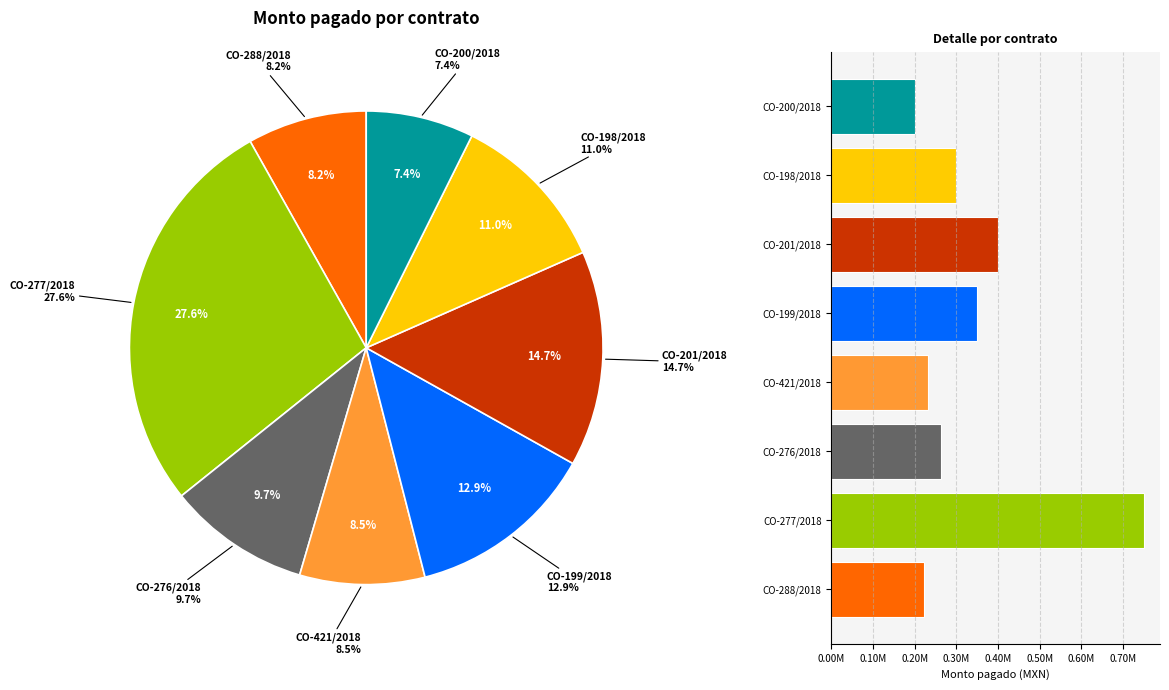

Is CO-421/2018 the majority of the pie?

No